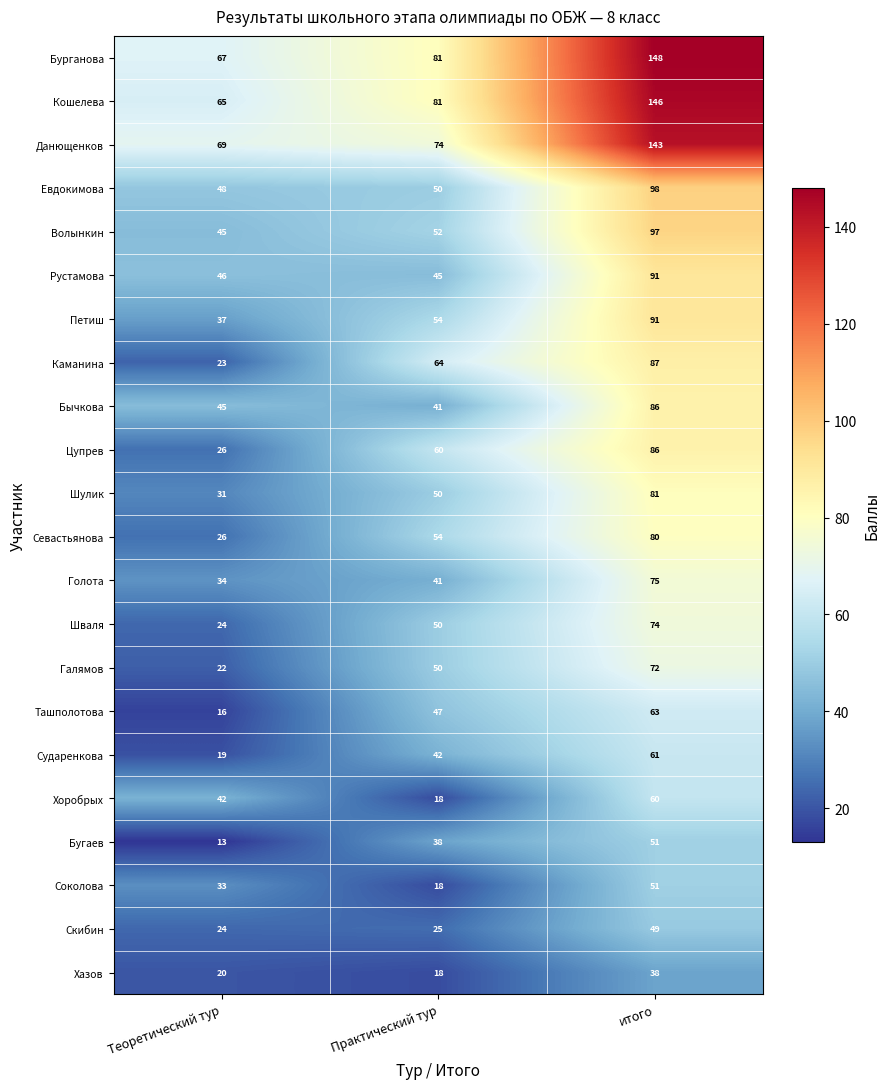

What is the smallest value displayed?

13